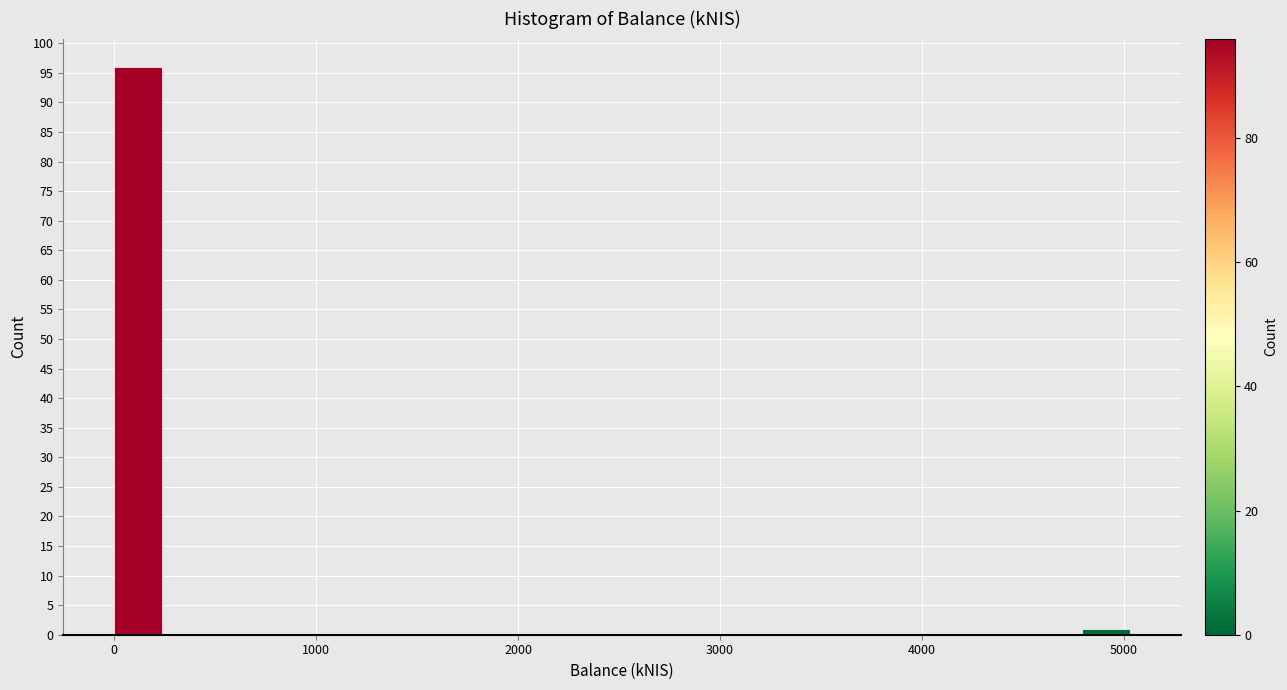

Around what value on the x-axis is the tallest bar? Give the approximate position of its centre, as read against the axis.

100